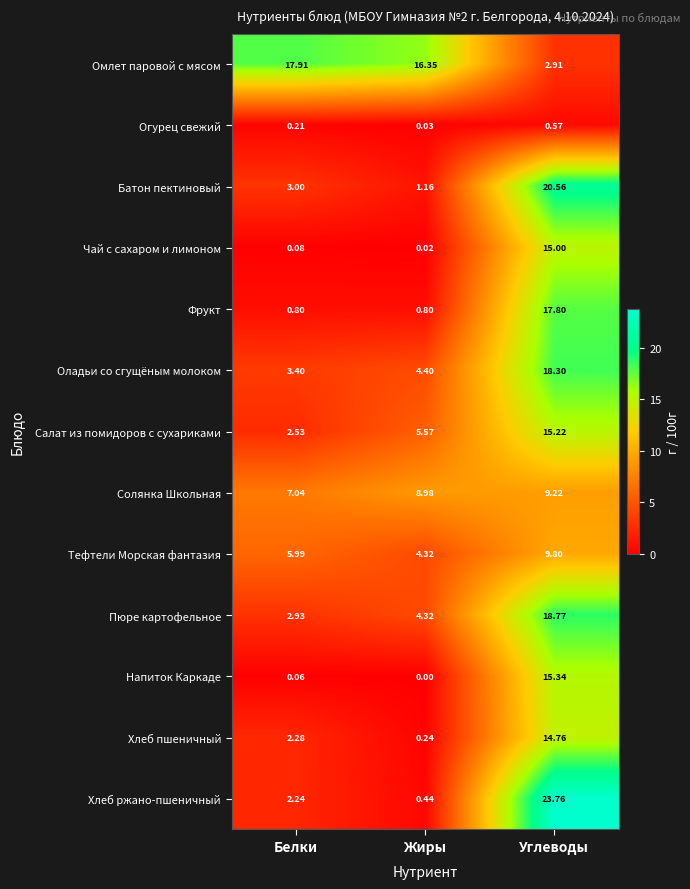

Rank the series at Белки from highest to lowest value.

Омлет паровой с мясом, Солянка Школьная, Тефтели Морская фантазия, Оладьи со сгущёным молоком, Батон пектиновый, Пюре картофельное, Салат из помидоров с сухариками, Хлеб пшеничный, Хлеб ржано-пшеничный, Фрукт, Огурец свежий, Чай с сахаром и лимоном, Напиток Каркаде